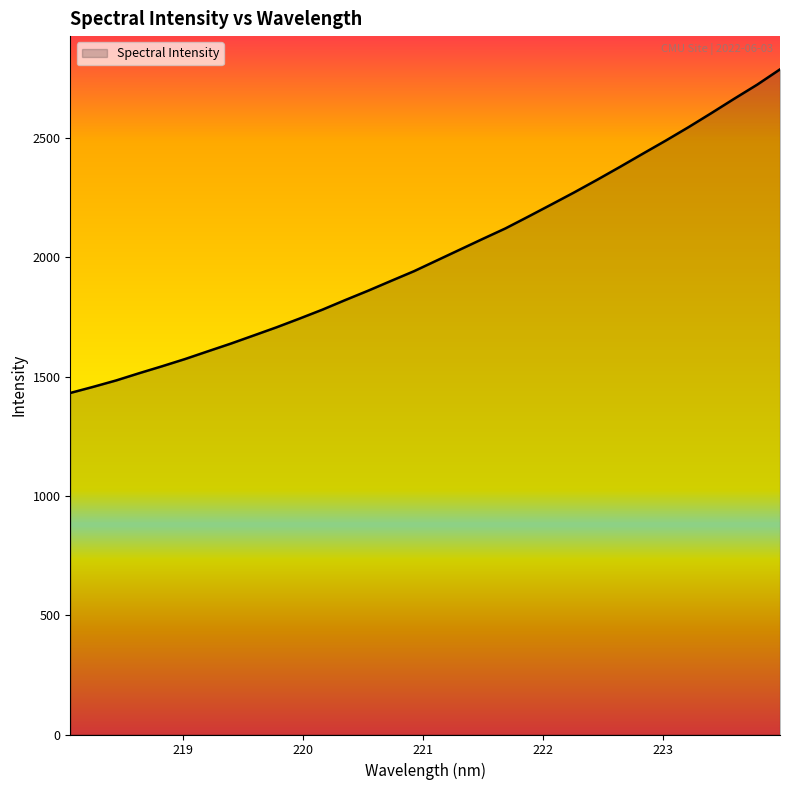

What is the difference between the maximum and minimum values?

1355.9